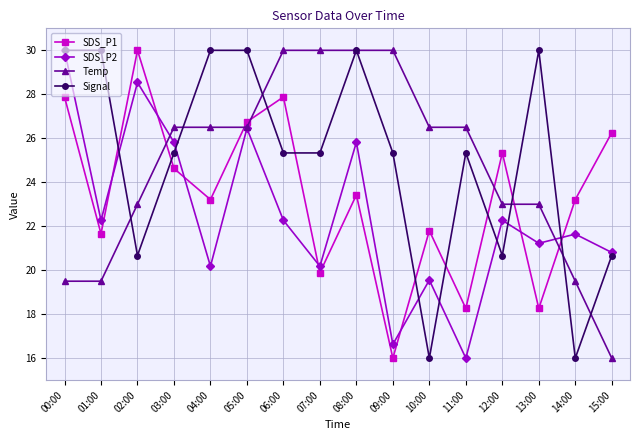

At 13:00, list the series in order from largest to smallest.

Signal, Temp, SDS_P2, SDS_P1